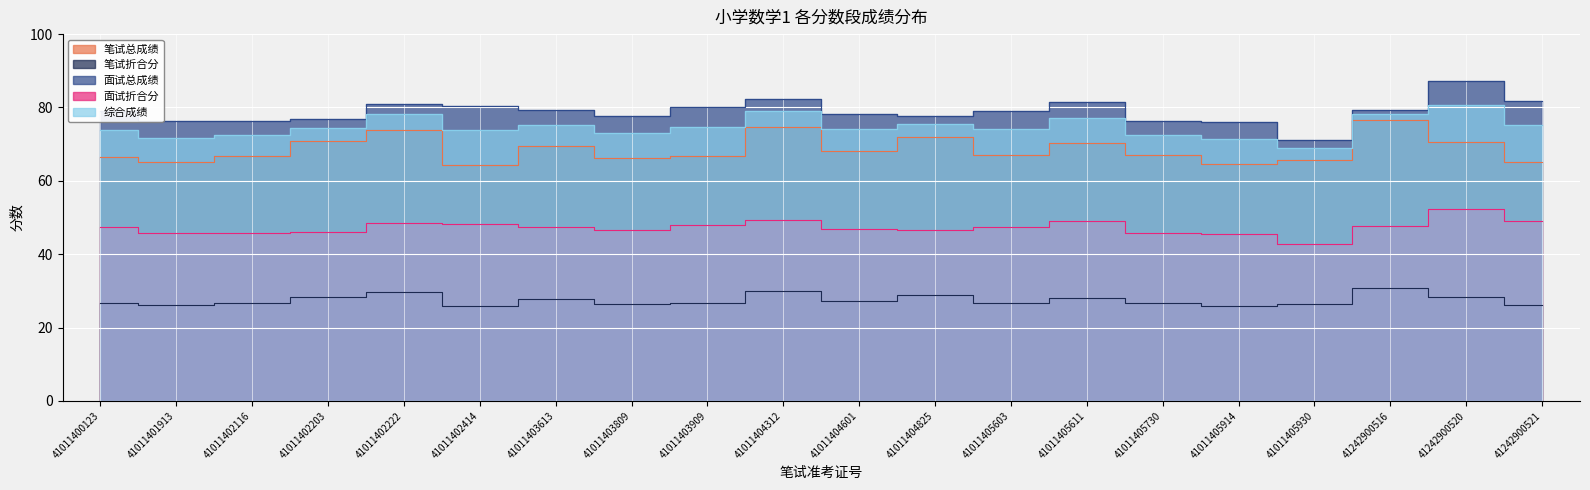

Reading left to right, transcribe all the data shown in this chart.

笔试总成绩: 66.4	65.1	66.8	70.9	73.9	64.4	69.4	66.1	66.8	74.6	68.2	72.1	67.0	70.3	67.0	64.5	65.7	76.7	70.7	65.2
笔试折合分: 26.6	26.0	26.7	28.4	29.6	25.7	27.8	26.4	26.7	29.8	27.3	28.8	26.8	28.1	26.8	25.8	26.3	30.7	28.3	26.1
面试总成绩: 79.0	76.2	76.4	76.8	81.0	80.4	79.2	77.8	80.0	82.2	78.2	77.6	79.0	81.6	76.2	76.0	71.2	79.4	87.2	81.8
面试折合分: 47.4	45.7	45.8	46.1	48.6	48.2	47.5	46.7	48.0	49.3	46.9	46.6	47.4	49.0	45.7	45.6	42.7	47.6	52.3	49.1
综合成绩: 74.0	71.8	72.6	74.4	78.2	74.0	75.3	73.1	74.7	79.1	74.2	75.4	74.2	77.1	72.5	71.4	69.0	78.3	80.6	75.2